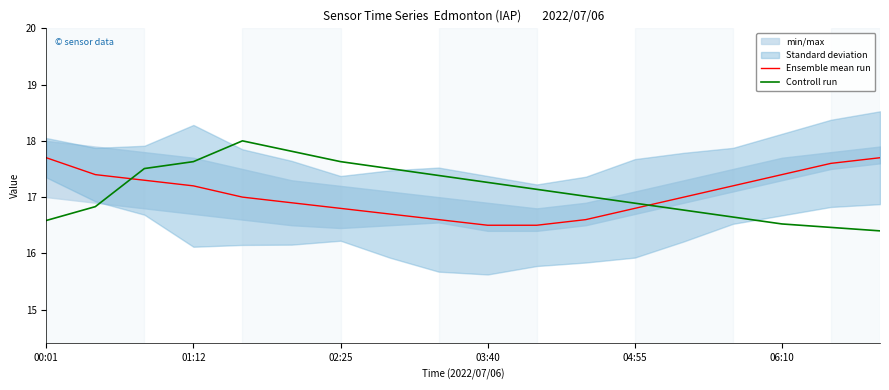

True or false: Ensemble mean run has a value of 5.7 at 00:01.

False